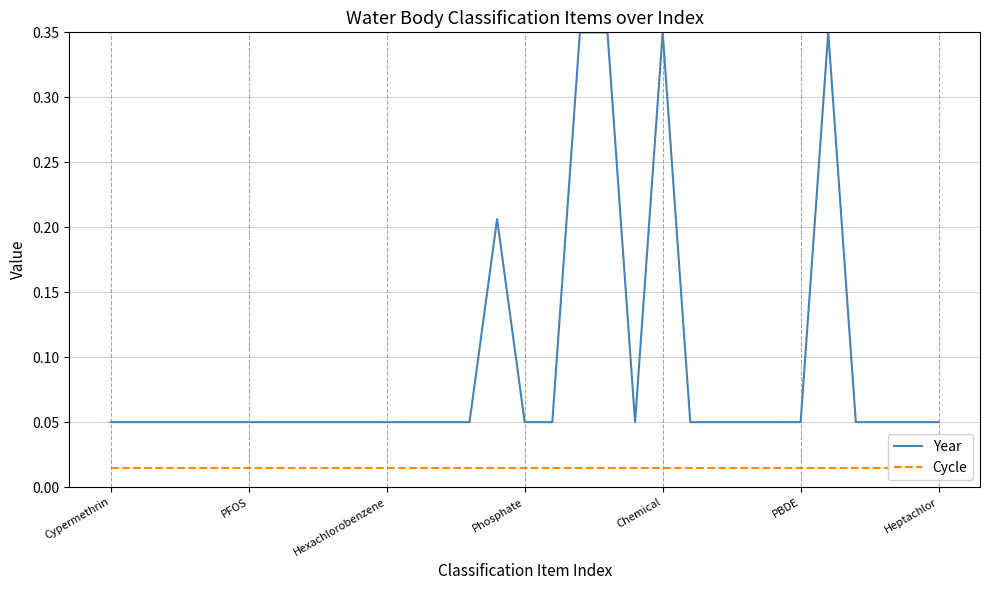

Does the chart have visible grid lines?

Yes